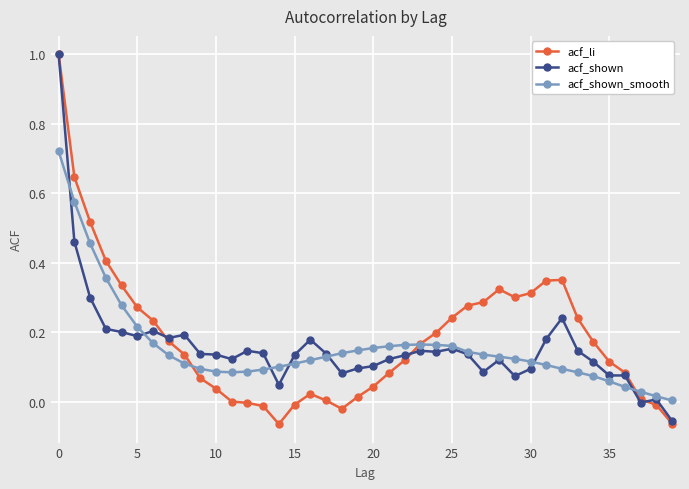

Which series has the largest range (max minus min)?

acf_li